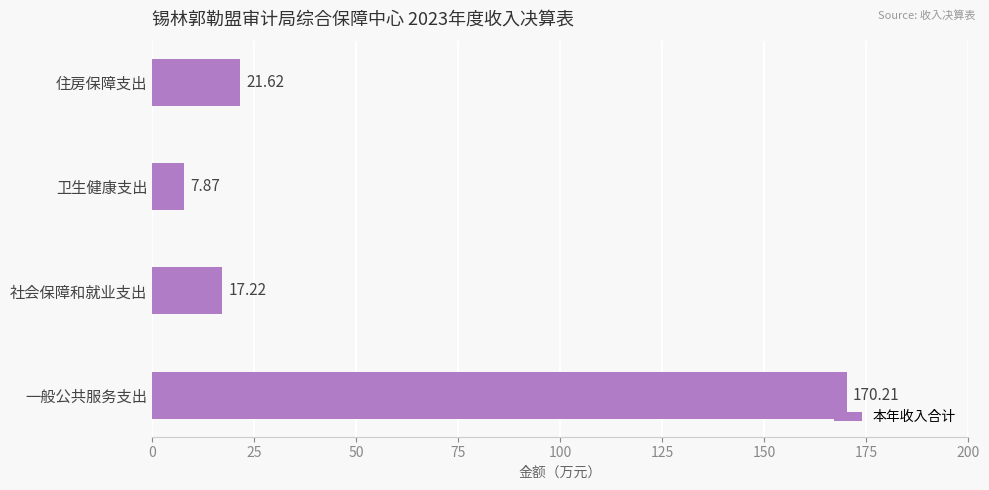

What is the difference between the maximum and minimum values?

162.3